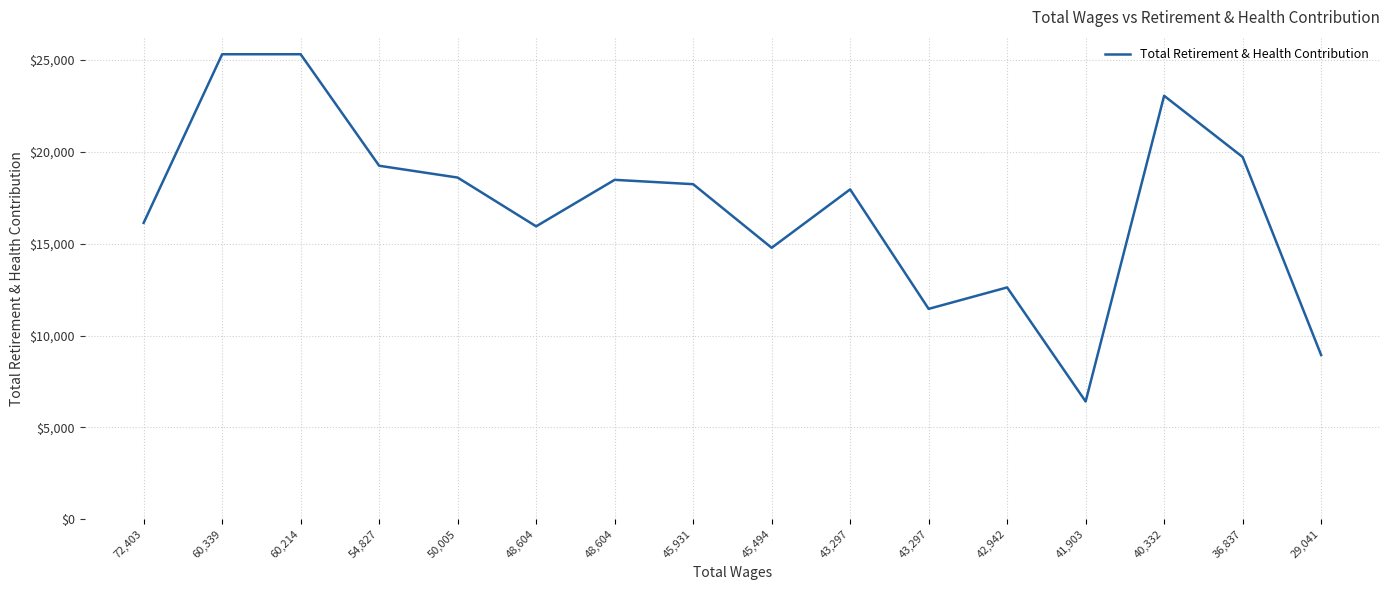

How many lines are shown in the chart?

1